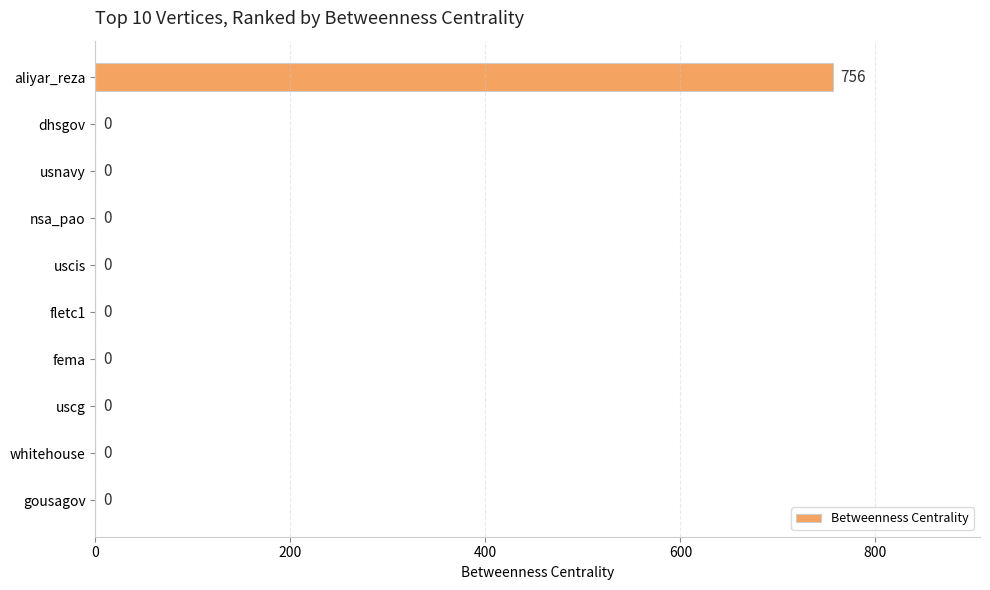

What is the average value?

76